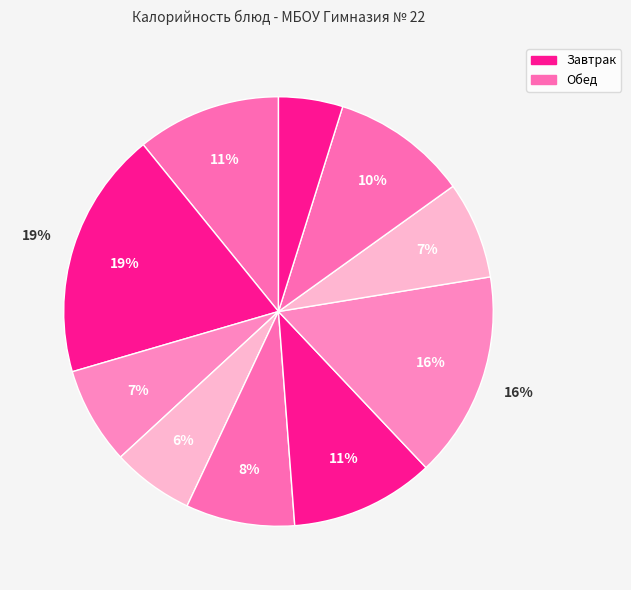

Count the number of slices in the pie.

10